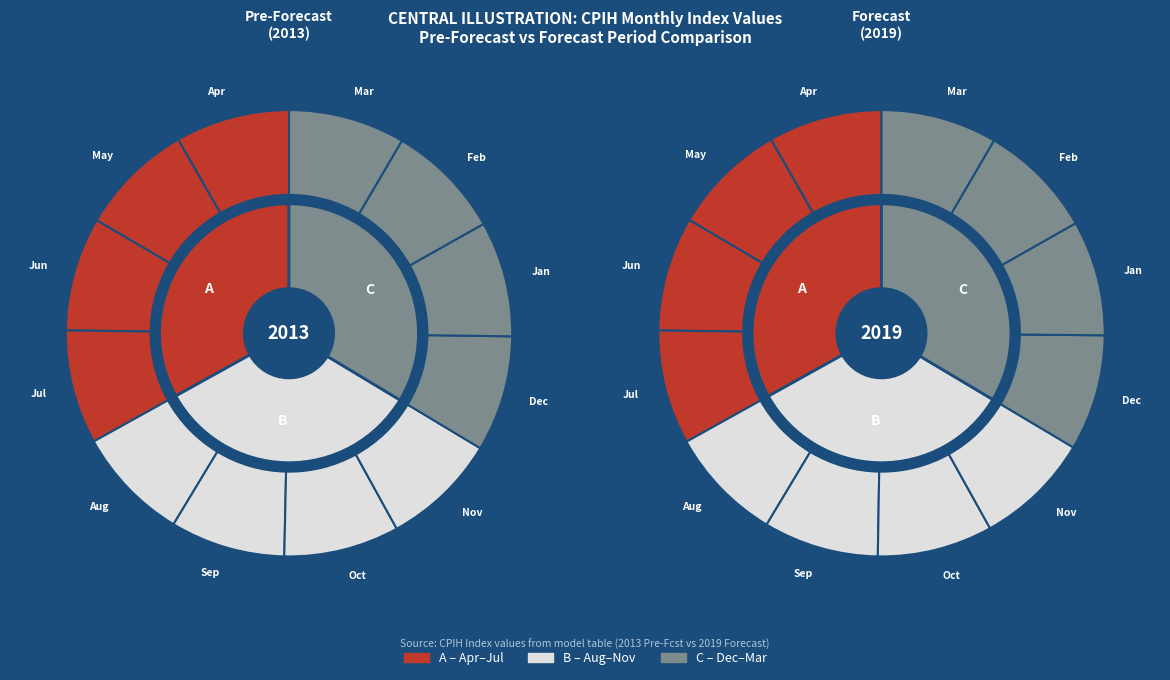

Which series has the largest range (max minus min)?

C